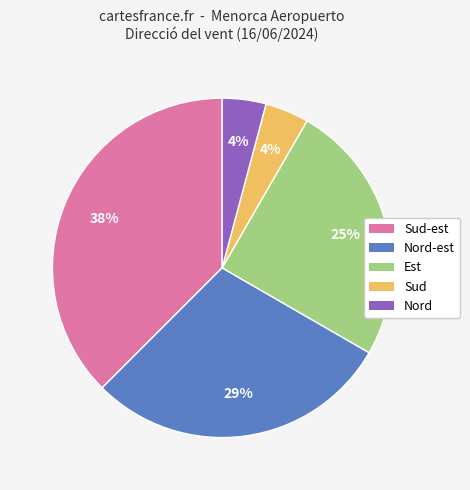

To the nearest percent, what is the average slice percentage?

20%